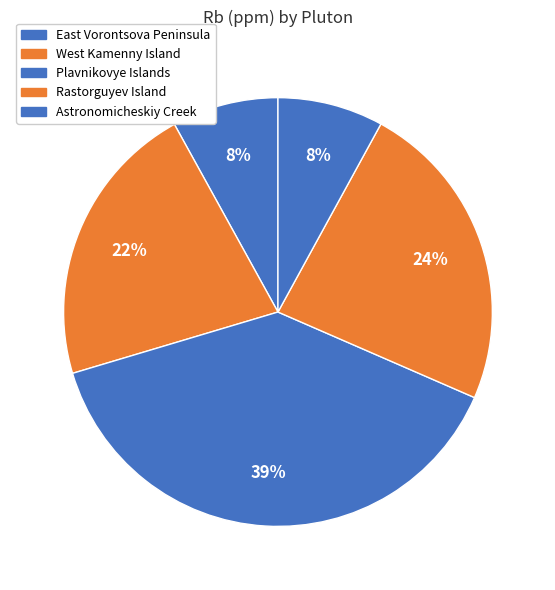

How many segments does this pie chart have?

5